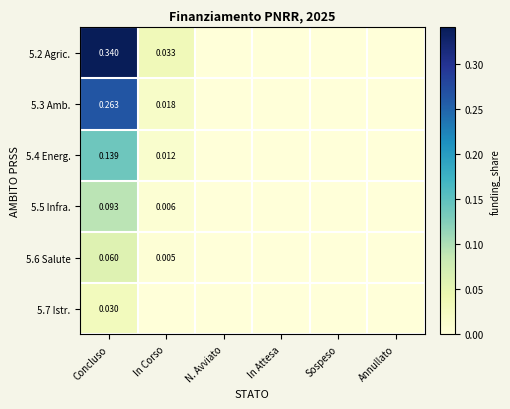

What is the difference between the highest and lowest values at Concluso?

0.3